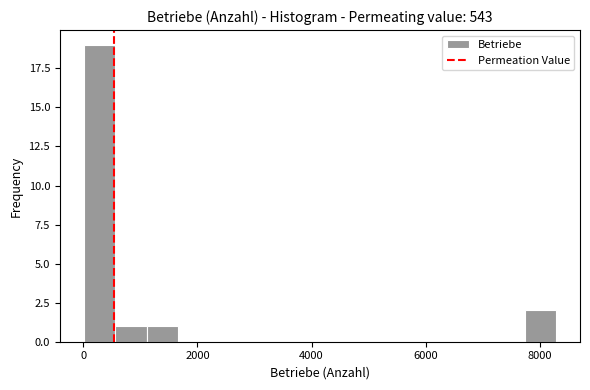

Read against the x-axis, roughly where is the centre of the tallest bar?

200